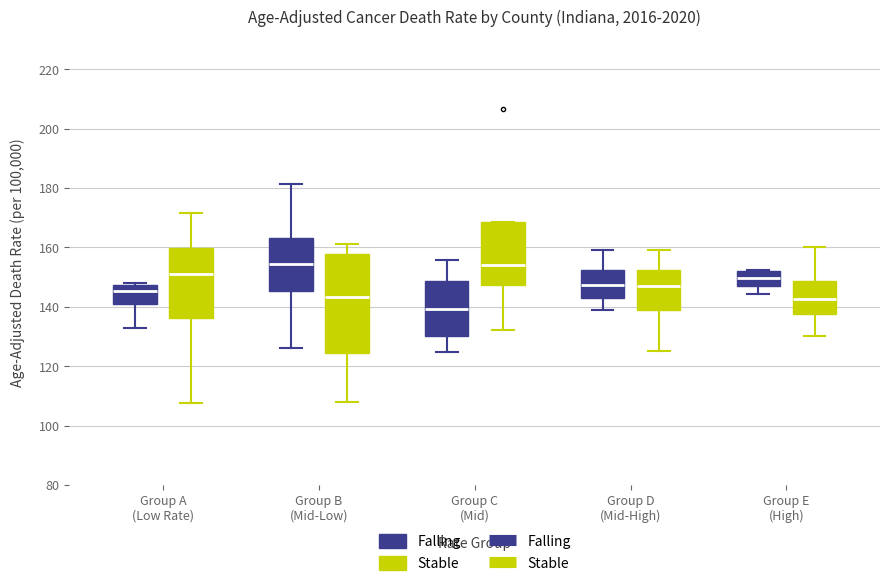

Reading left to right, transcribe this box plot: for each box, give where its median line is, the range the box spans, and where its two whiskers end, as read against the y-axis. The values are not printed on the chart, so give them approximately, as read against the axis.

Group A (Low Rate) (Falling): median 146, box 142 to 148, whiskers 134 to 148 (just above the box's upper edge)
Group A (Low Rate) (Stable): median 150, box 136 to 160, whiskers 108 to 172
Group B (Mid-Low) (Falling): median 154, box 146 to 164, whiskers 126 to 182
Group B (Mid-Low) (Stable): median 144, box 124 to 158, whiskers 108 to 162
Group C (Mid) (Falling): median 140, box 130 to 148, whiskers 124 to 156
Group C (Mid) (Stable): median 154, box 148 to 168, whiskers 132 to 168
Group D (Mid-High) (Falling): median 148, box 144 to 152, whiskers 140 to 160
Group D (Mid-High) (Stable): median 148, box 140 to 152, whiskers 126 to 160
Group E (High) (Falling): median 150, box 148 to 152, whiskers 144 to 152
Group E (High) (Stable): median 142, box 138 to 148, whiskers 130 to 160